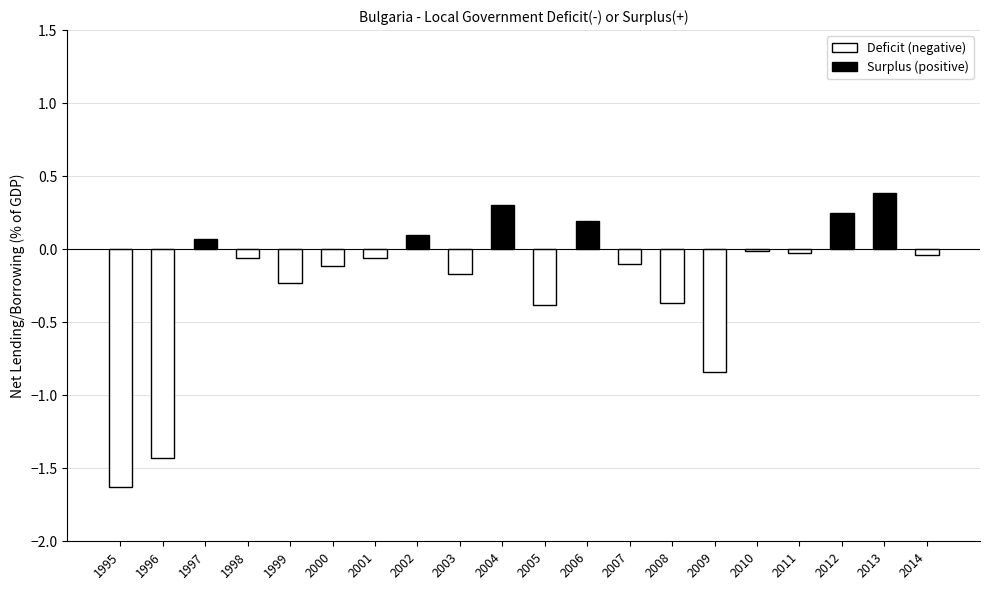

Reading right to left, transcribe all the data shown in this chart.

2014=-0.0	2013=0.4	2012=0.2	2011=-0.0	2010=-0.0	2009=-0.8	2008=-0.4	2007=-0.1	2006=0.2	2005=-0.4	2004=0.3	2003=-0.2	2002=0.1	2001=-0.1	2000=-0.1	1999=-0.2	1998=-0.1	1997=0.1	1996=-1.4	1995=-1.6